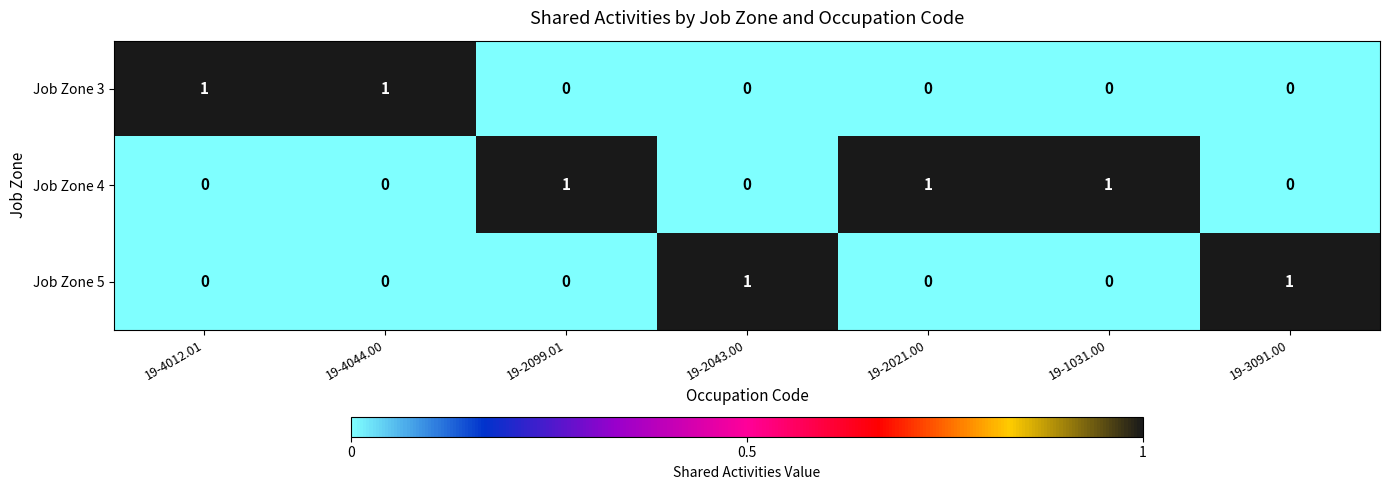

Reading right to left, list all the values displayed in this chart.

Job Zone 3: 0	0	0	0	0	1	1
Job Zone 4: 0	1	1	0	1	0	0
Job Zone 5: 1	0	0	1	0	0	0